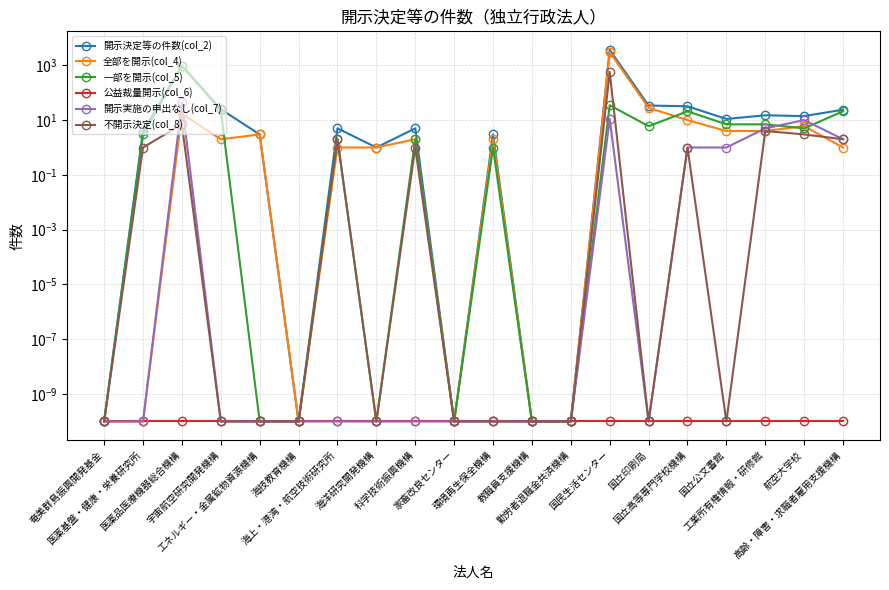

What is the average value of the 一部を開示(col_5) series?

54.0